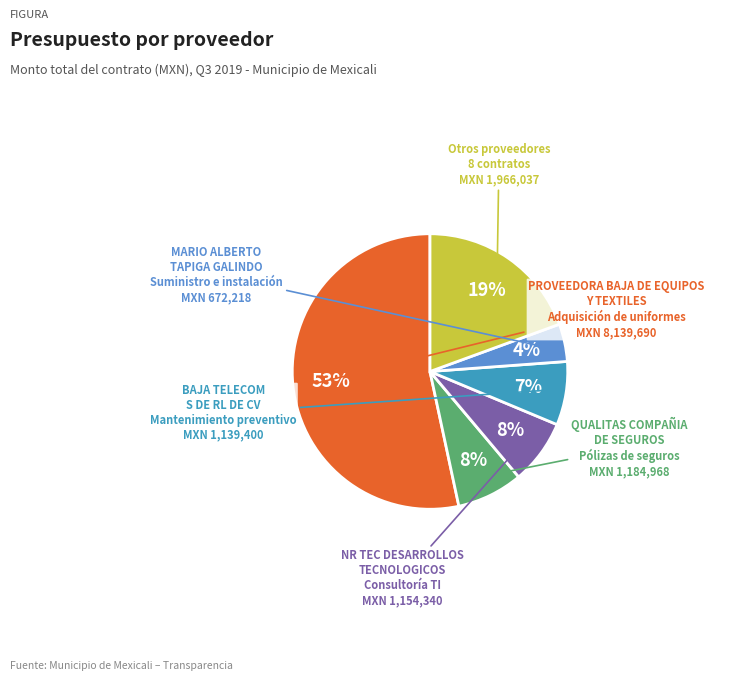

Does any single category account for the majority?

Yes